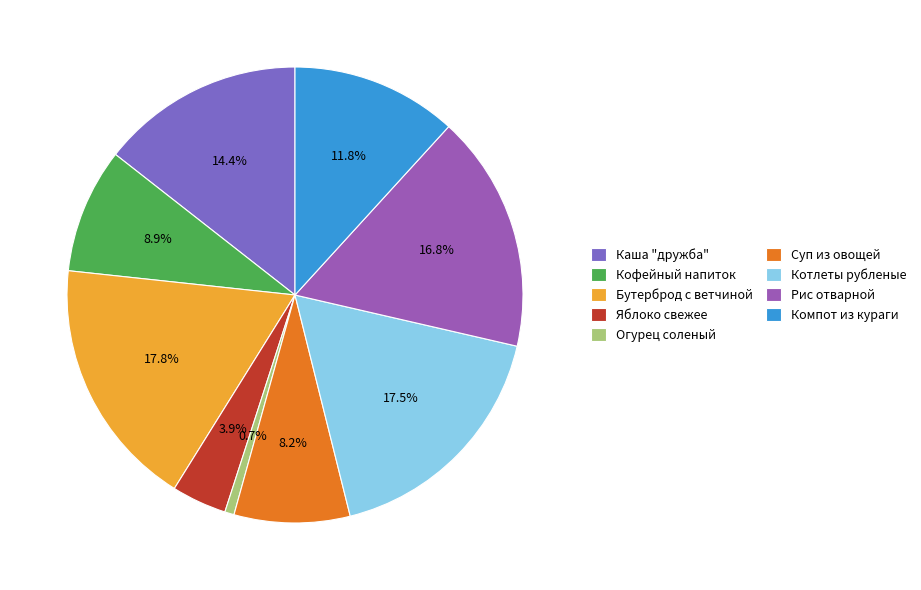

Rank the categories by value from lowest to highest.

Огурец соленый, Яблоко свежее, Суп из овощей, Кофейный напиток, Компот из кураги, Каша "дружба", Рис отварной, Котлеты рубленые, Бутерброд с ветчиной